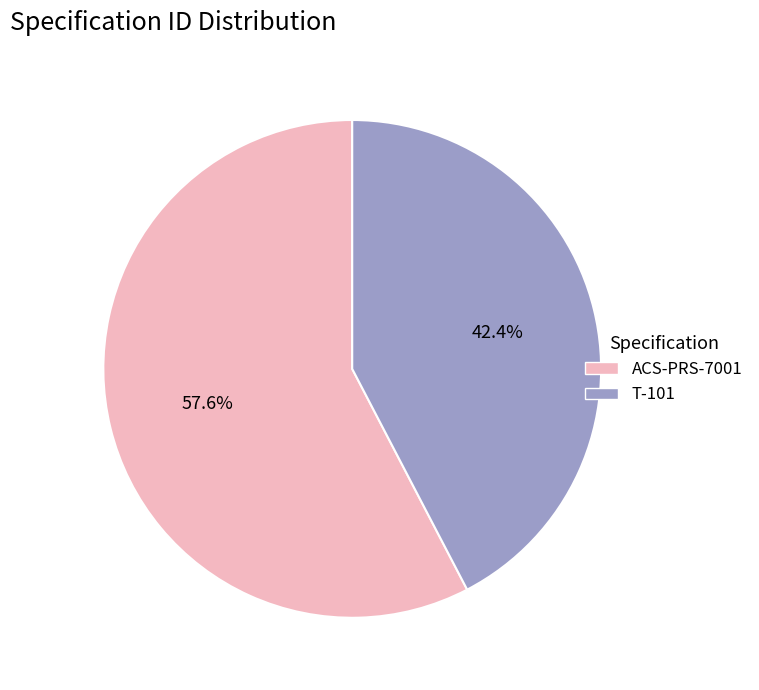

Approximately how many times larger is the value at ACS-PRS-7001 compared to T-101?

1.4